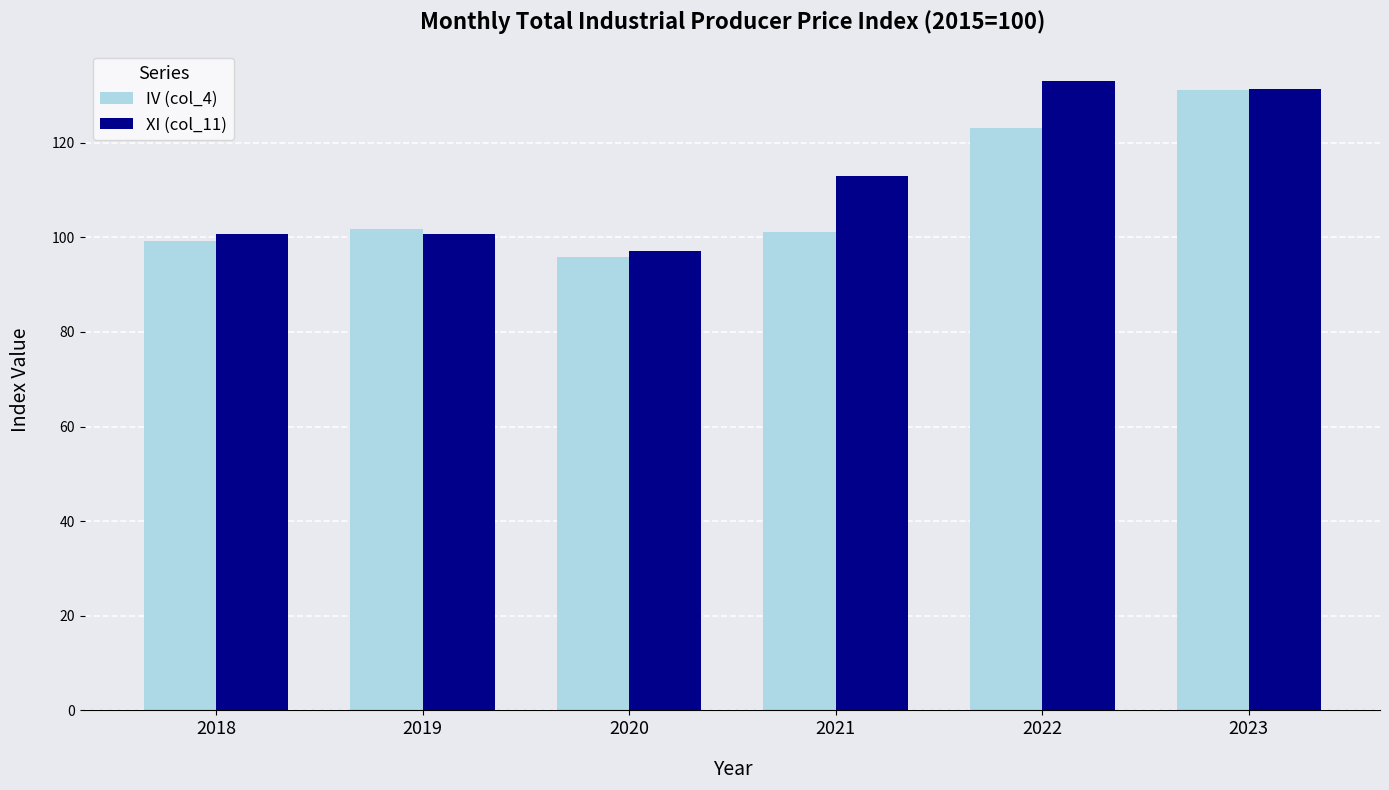

True or false: IV (col_4) has a value of 101.2 at 2021.

True